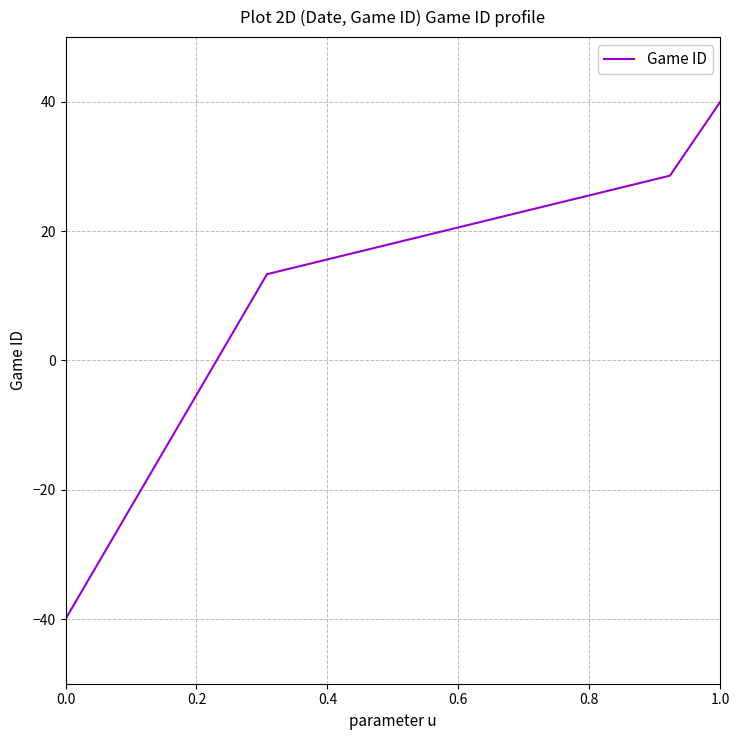

How many values are below 19?

7